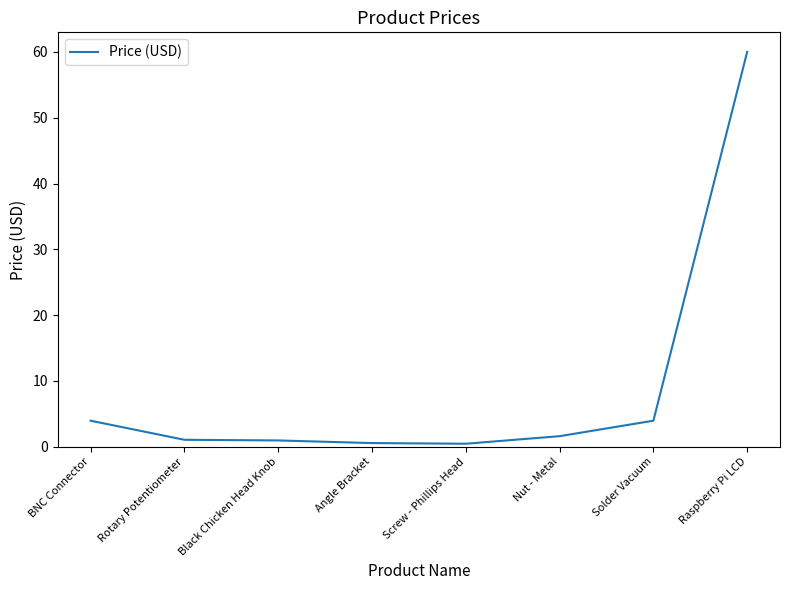

The chart shows a value of 1.1 at Rotary Potentiometer. True or false?

True